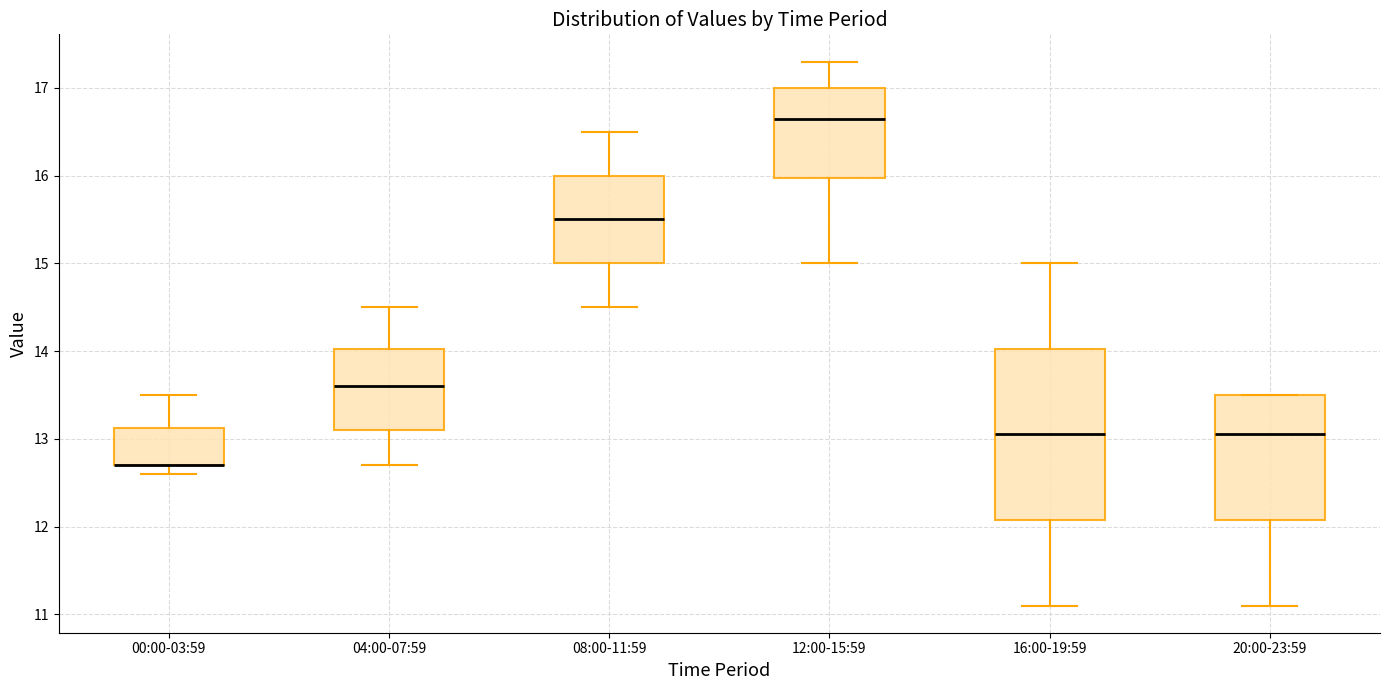

Reading left to right, transcribe this box plot: for each box, give where its median line is, the range the box spans, and where its two whiskers end, as read against the y-axis. The values are not printed on the chart, so give them approximately, as read against the axis.

00:00-03:59: median 12.7 (drawn on the box's lower edge), box 12.7 to 13.1, whiskers 12.6 to 13.5
04:00-07:59: median 13.6, box 13.1 to 14.0, whiskers 12.7 to 14.5
08:00-11:59: median 15.5, box 15.0 to 16.0, whiskers 14.5 to 16.5
12:00-15:59: median 16.7, box 16.0 to 17.0, whiskers 15.0 to 17.3
16:00-19:59: median 13.1, box 12.1 to 14.0, whiskers 11.1 to 15.0
20:00-23:59: median 13.1, box 12.1 to 13.5, whiskers 11.1 to 13.5